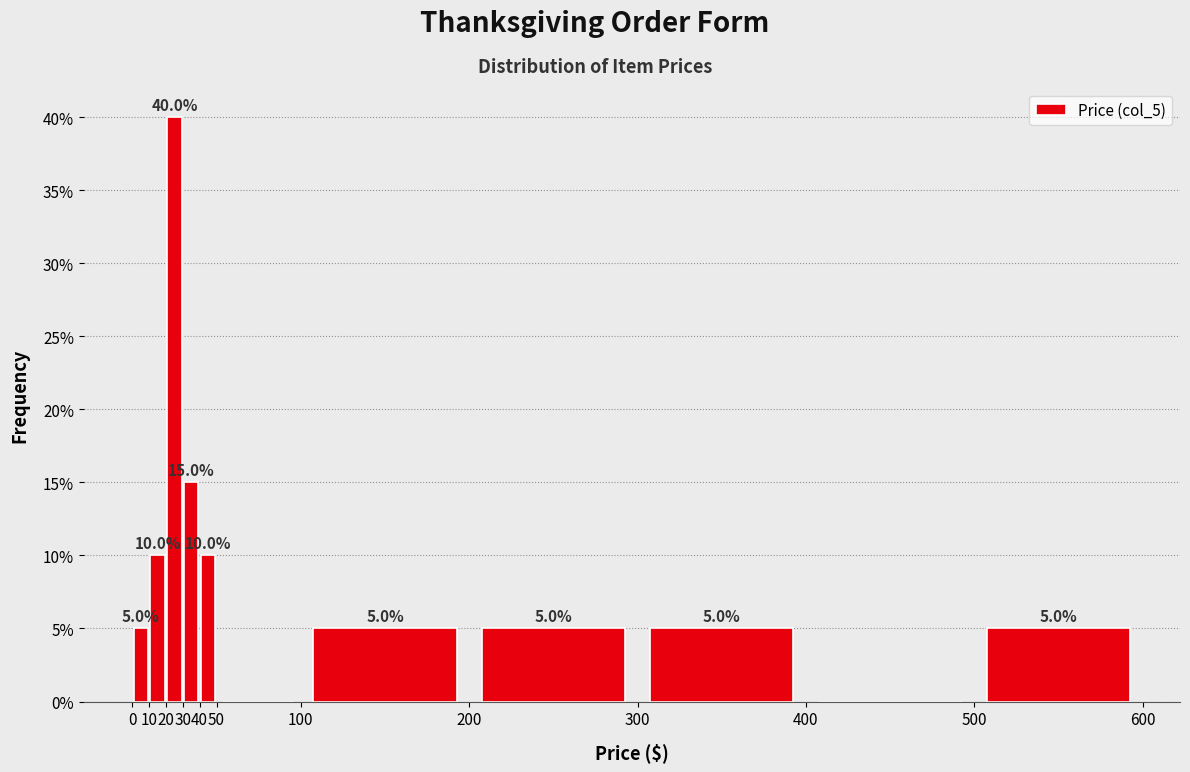

Over which range of the x-axis is the bar tallest?

20 to 30